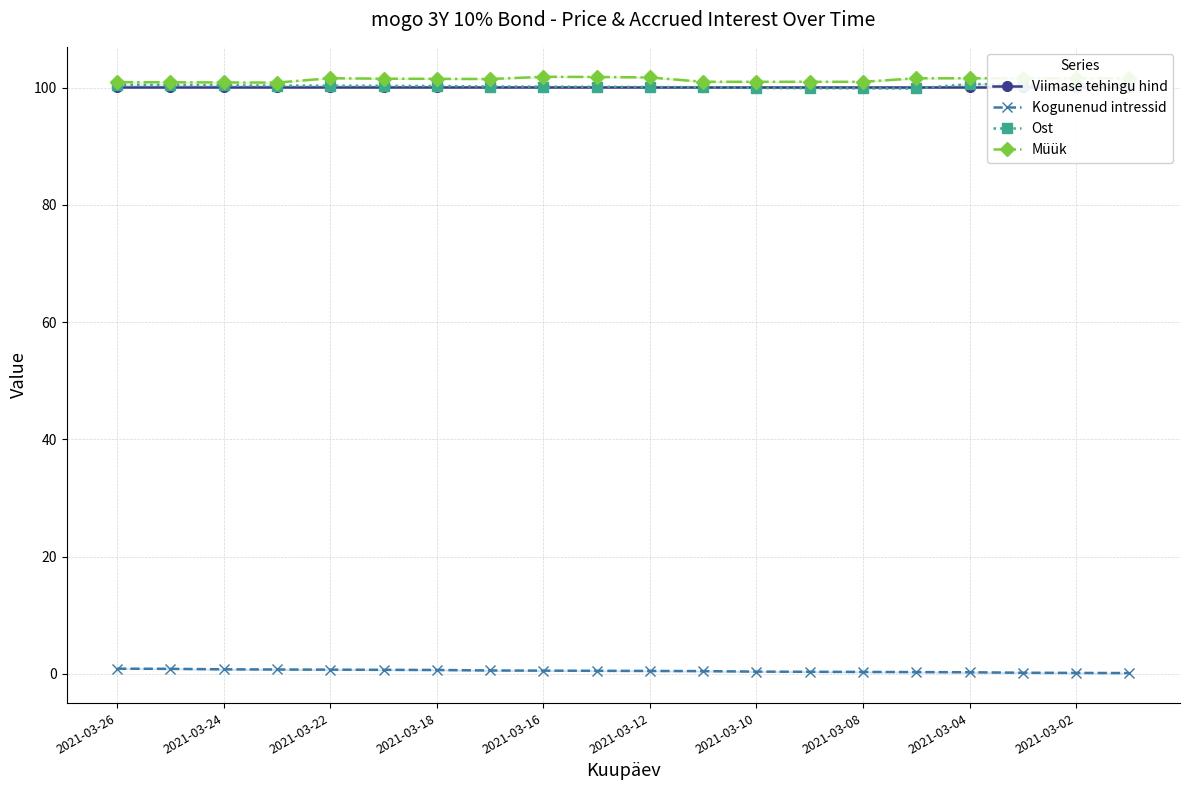

What is the highest value of the Müük series?

101.8